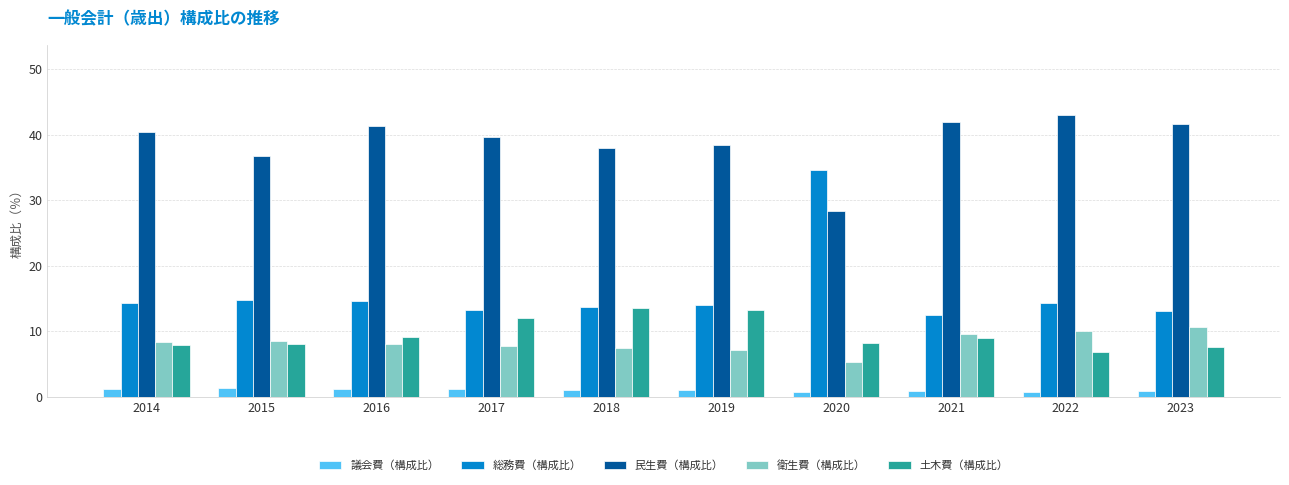

How many bars are there in each group?

5